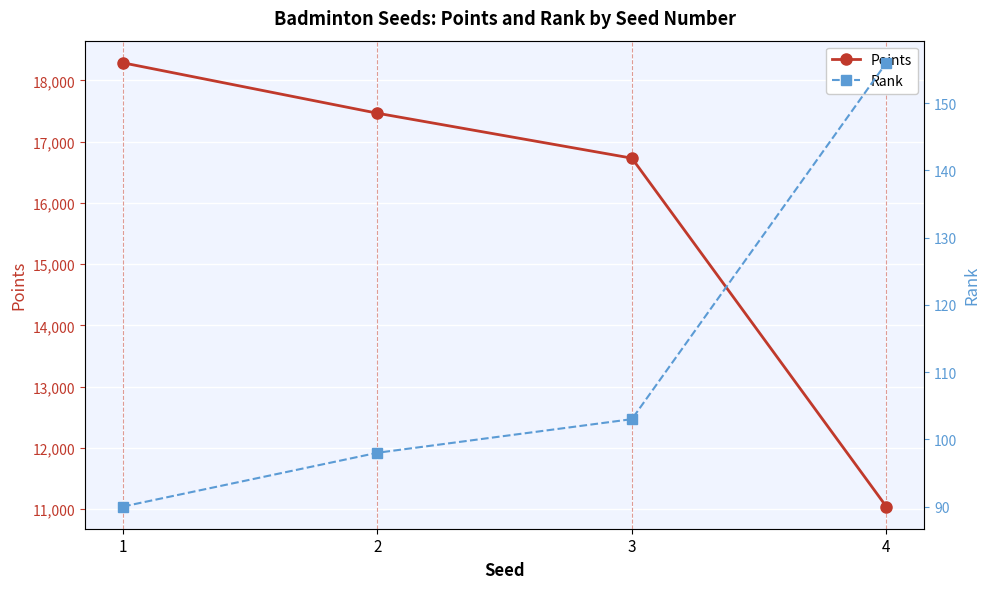

At which category is the sum across all series the highest?

1